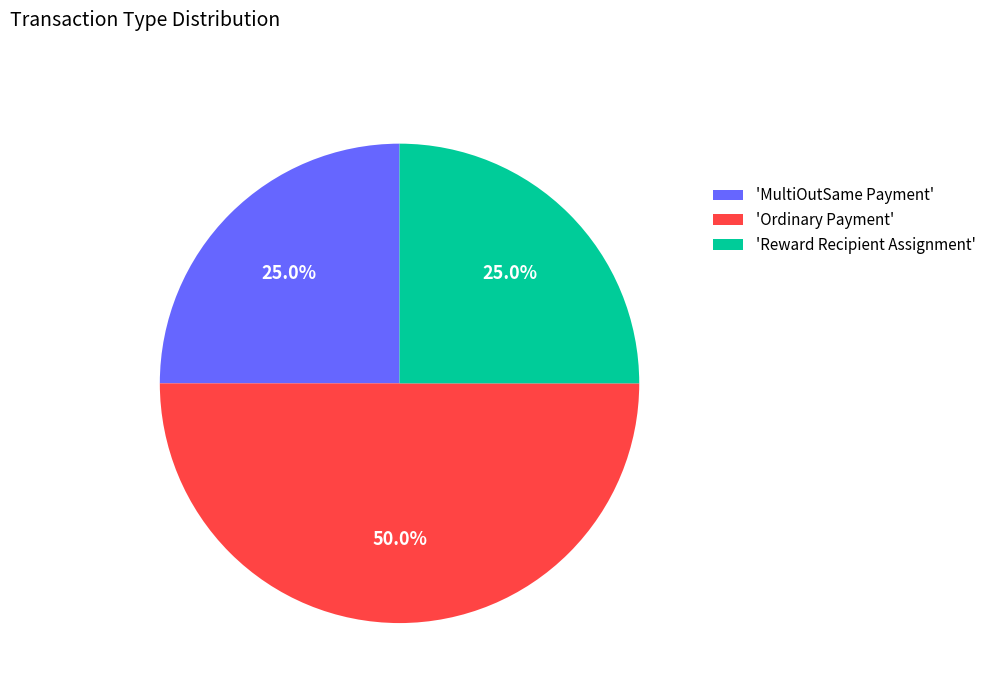

Is 'MultiOutSame Payment' the majority of the pie?

No